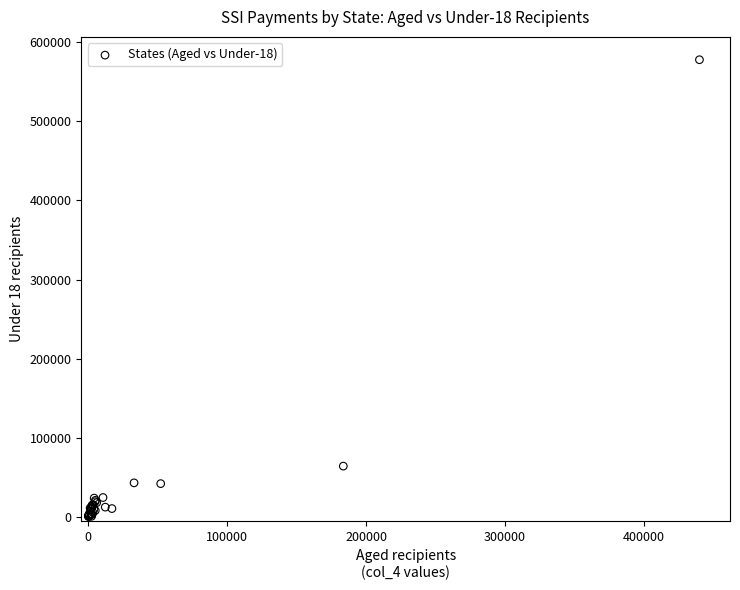

What Y value in the scatter plot is closest to 289149?

64178